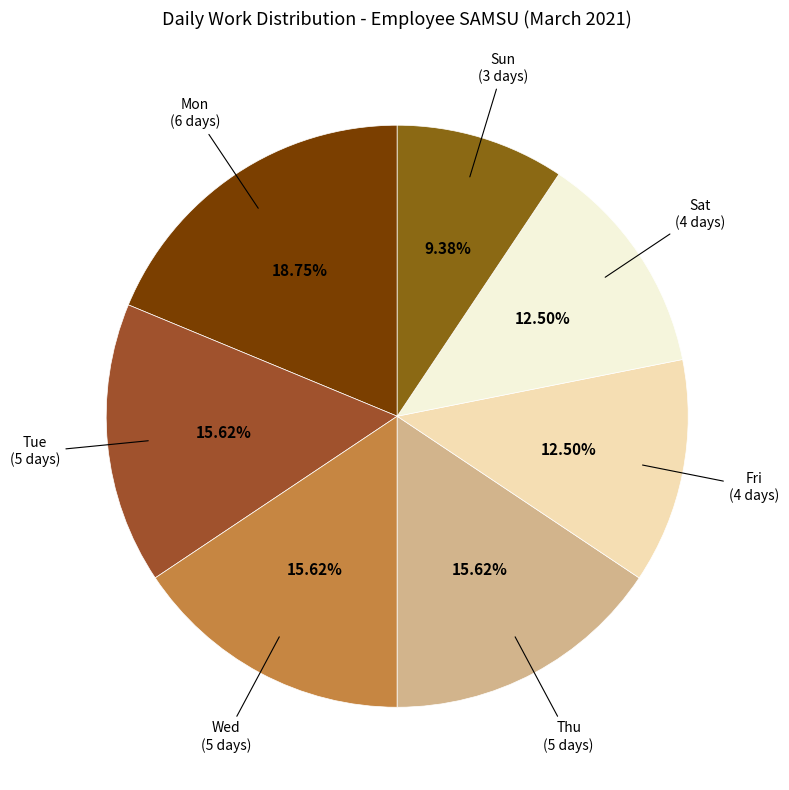

Which has a higher value, Mon or Fri?

Mon